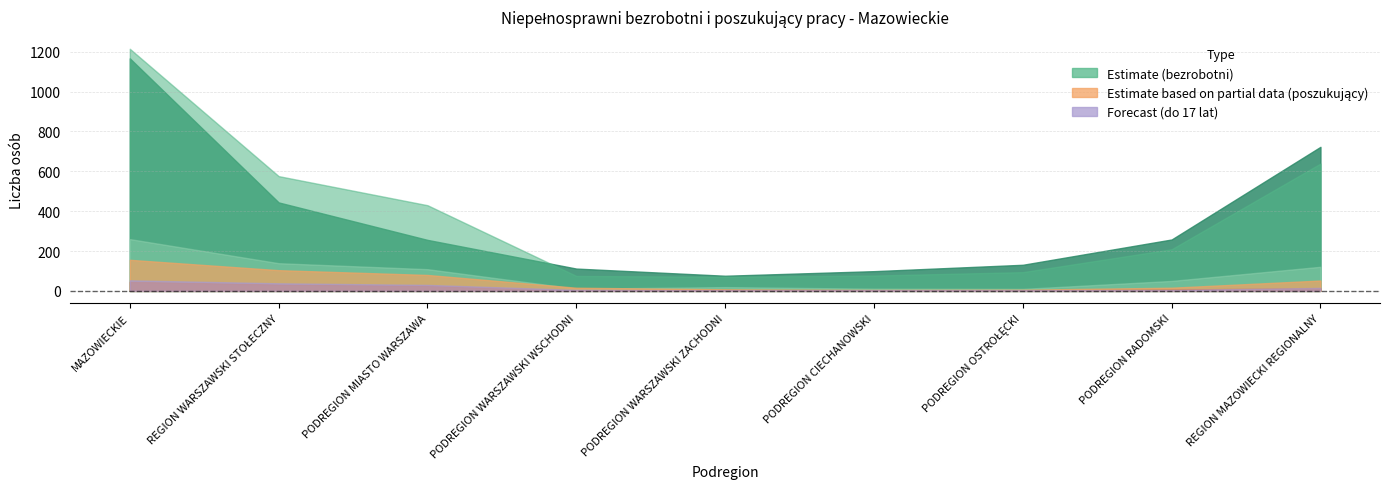

List the labels in order of col_8 value, smallest first.

PODREGION WARSZAWSKI ZACHODNI, PODREGION WARSZAWSKI WSCHODNI, PODREGION CIECHANOWSKI, PODREGION OSTROŁĘCKI, PODREGION RADOMSKI, PODREGION MIASTO WARSZAWA, REGION WARSZAWSKI STOŁECZNY, REGION MAZOWIECKI REGIONALNY, MAZOWIECKIE